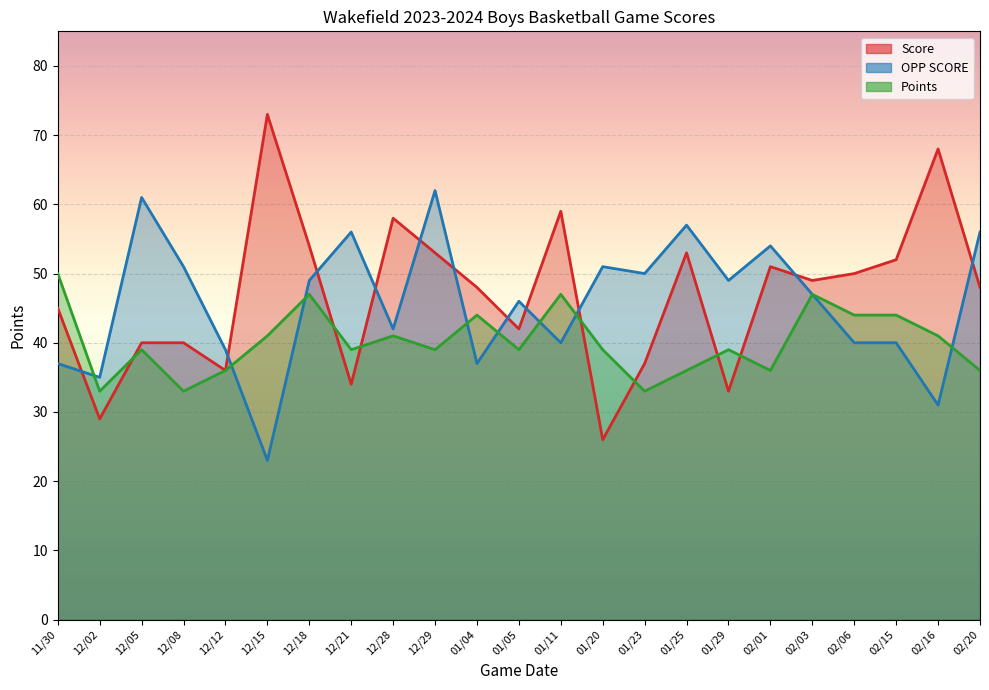

What is the minimum value for OPP SCORE?

23